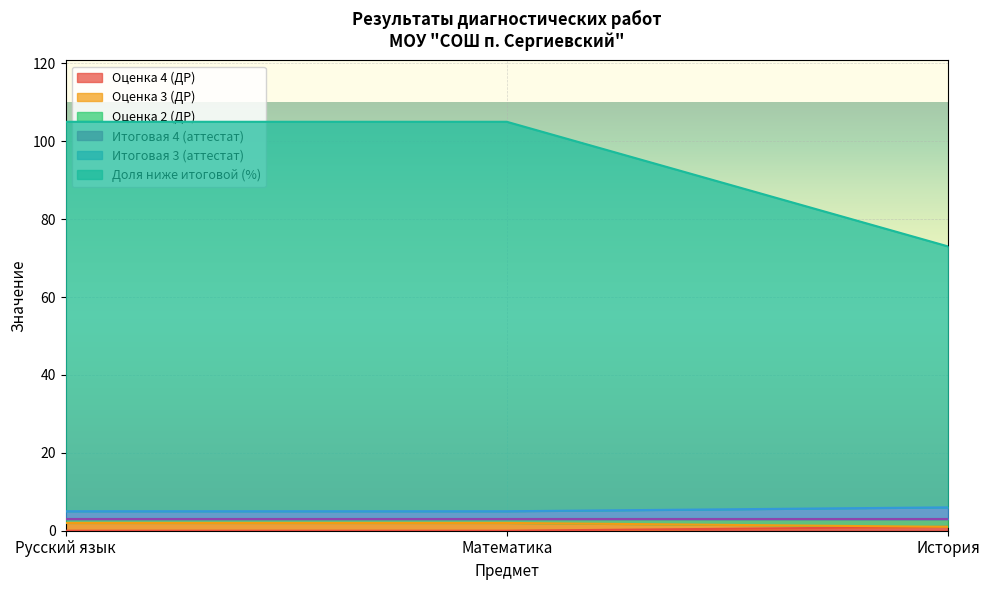

What is the label of the 3rd point from the right?

Русский язык